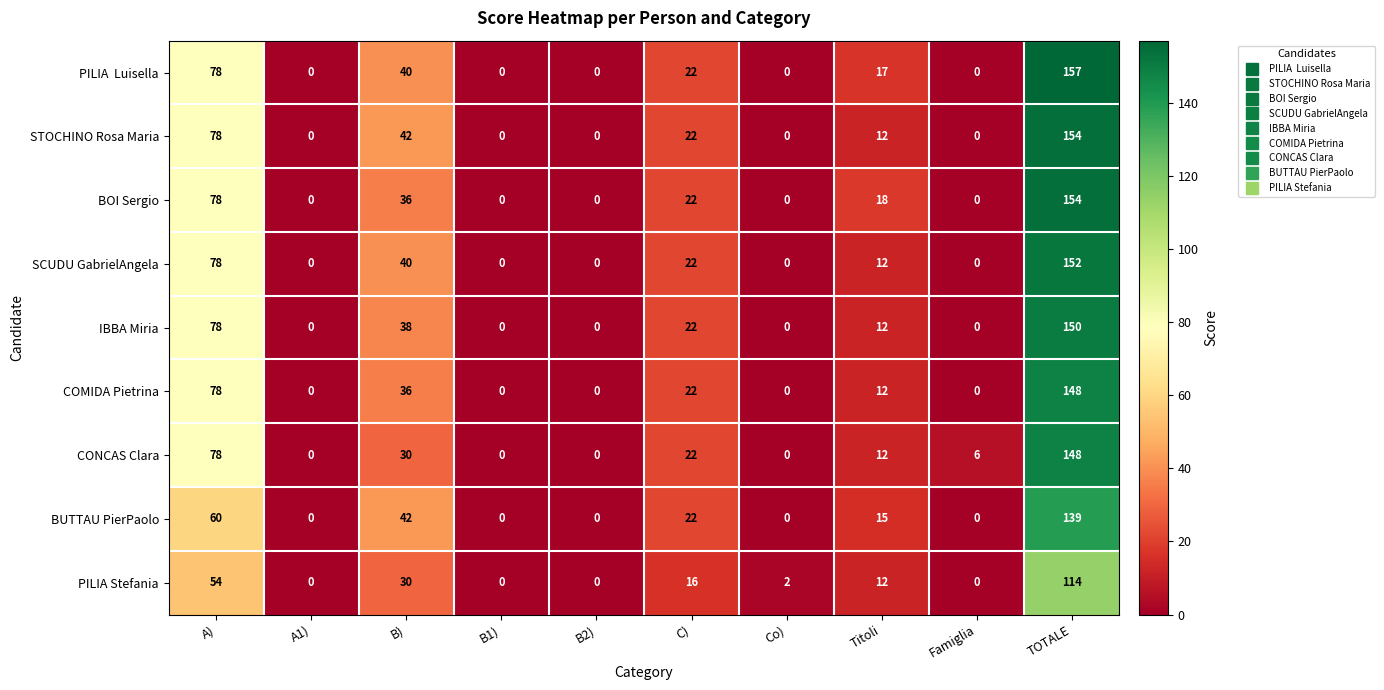

Is the value of COMIDA Pietrina at C) greater than the value of SCUDU GabrielAngela at B)?

No